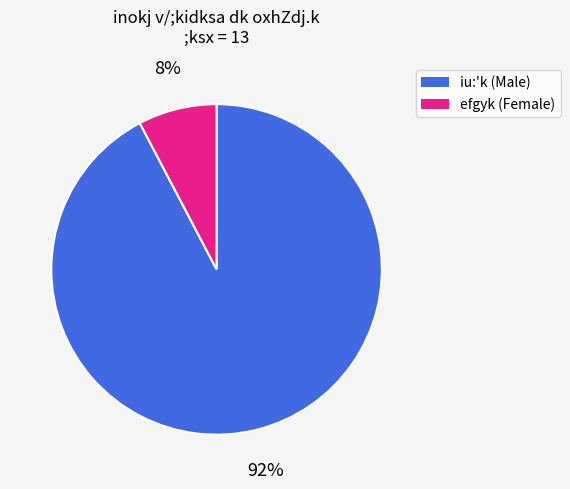

Does any single category account for the majority?

Yes